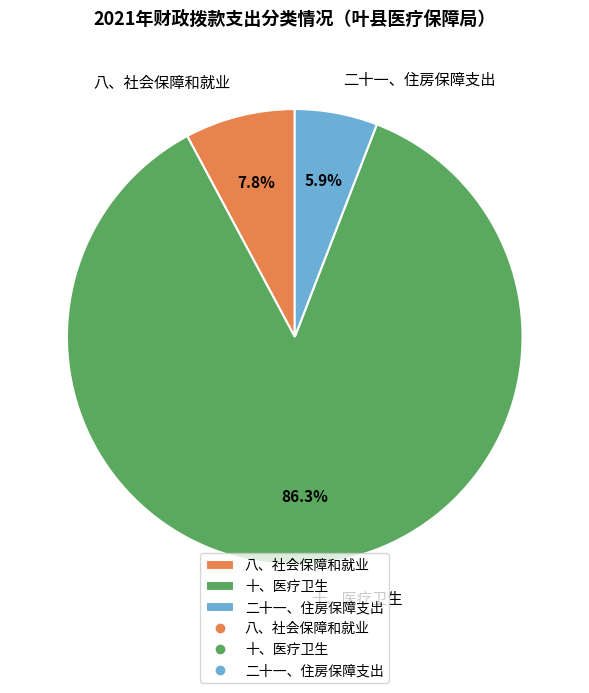

Which slice is the largest?

十、医疗卫生